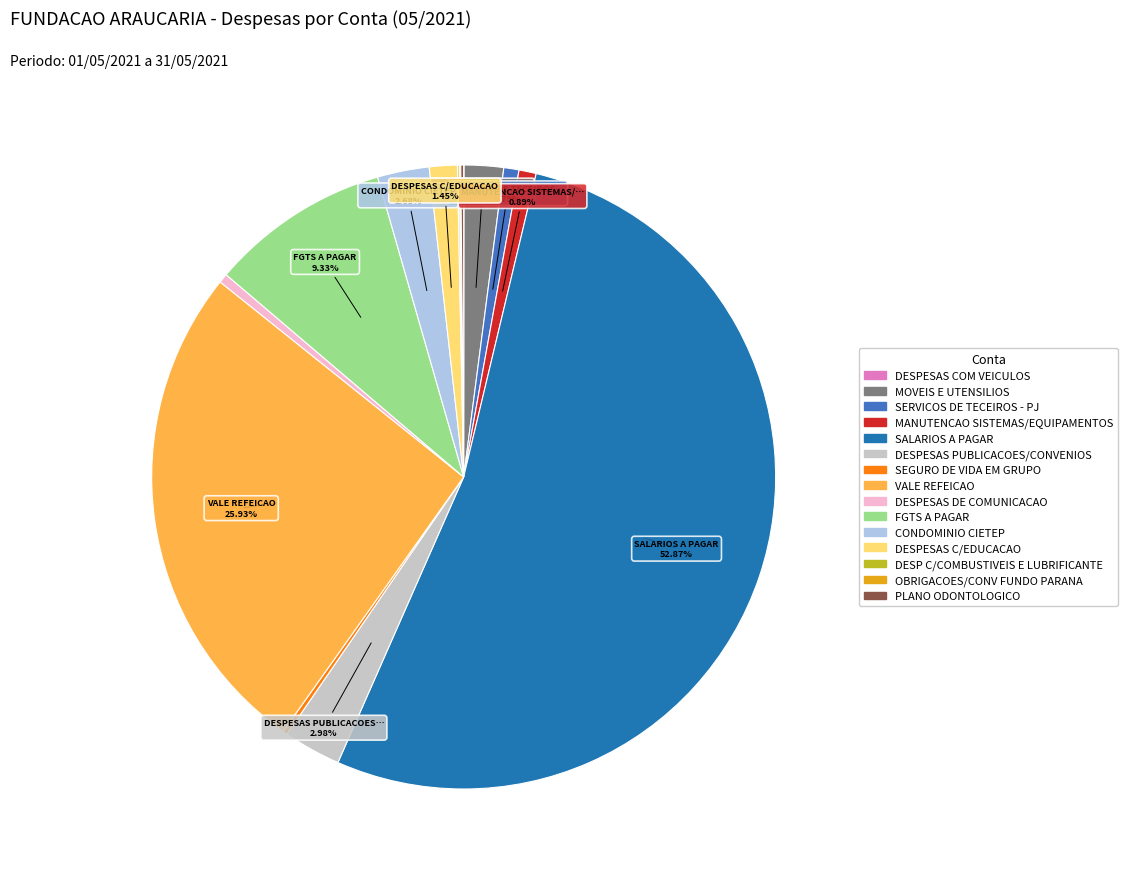

True or false: MANUTENCAO SISTEMAS/EQUIPAMENTOS accounts for 11% of the total.

False